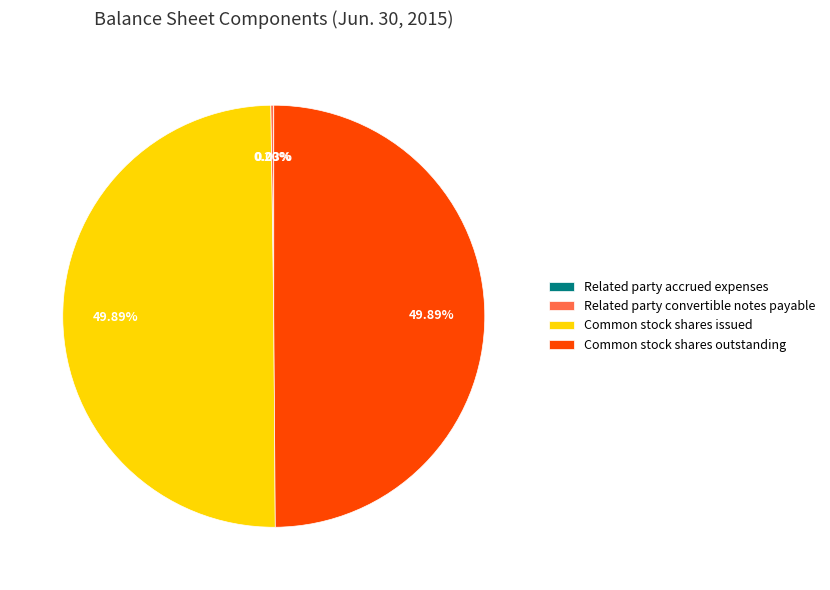

Is there a majority slice in this chart?

No